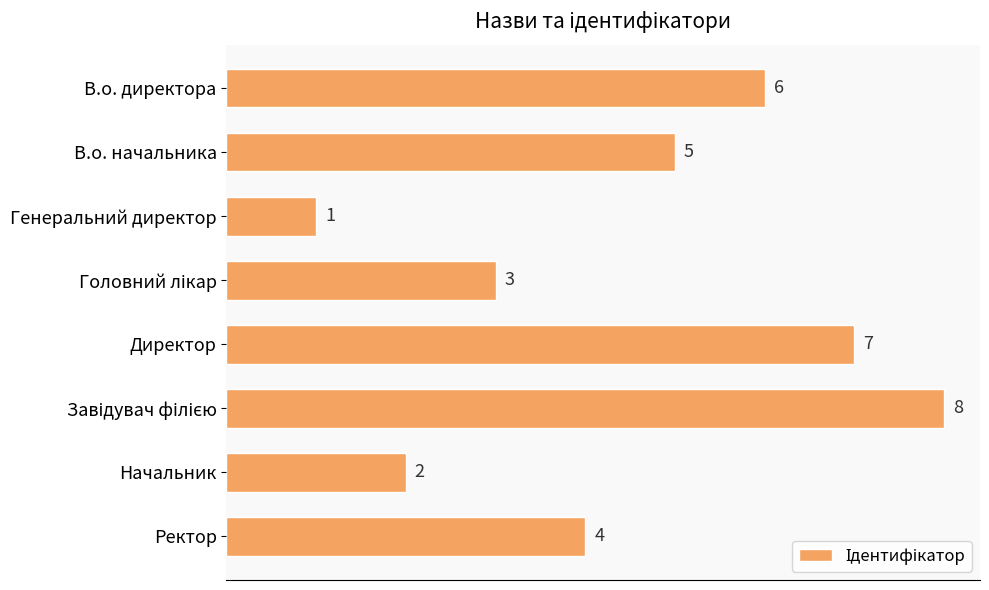

What is the difference between the second highest and second lowest values?

5